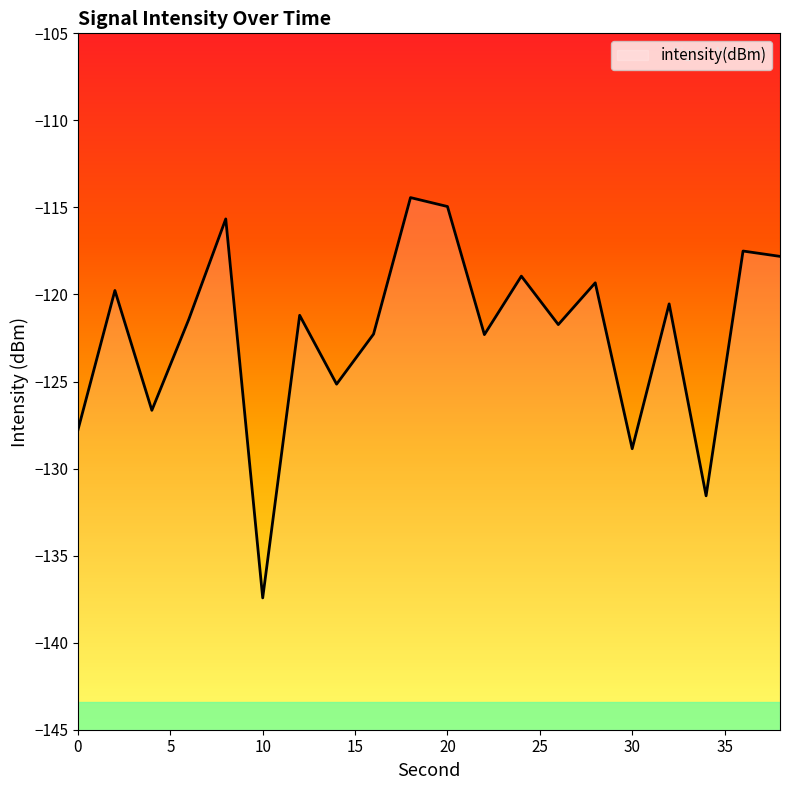

How many lines are shown in the chart?

1